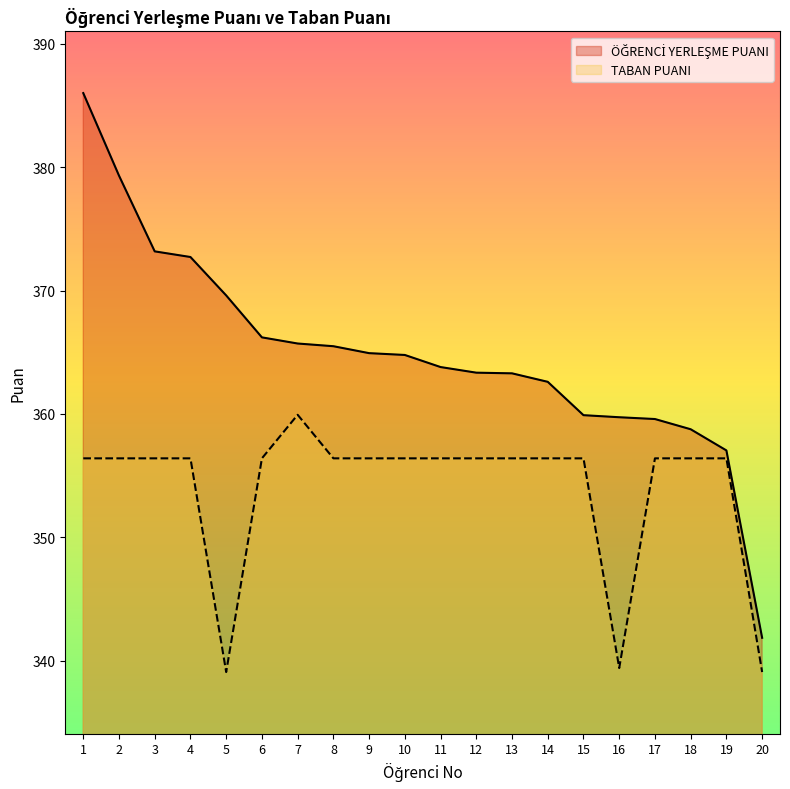

Is the value of ÖĞRENCİ YERLEŞME PUANI at 1 greater than the value of TABAN PUANI at 9?

Yes